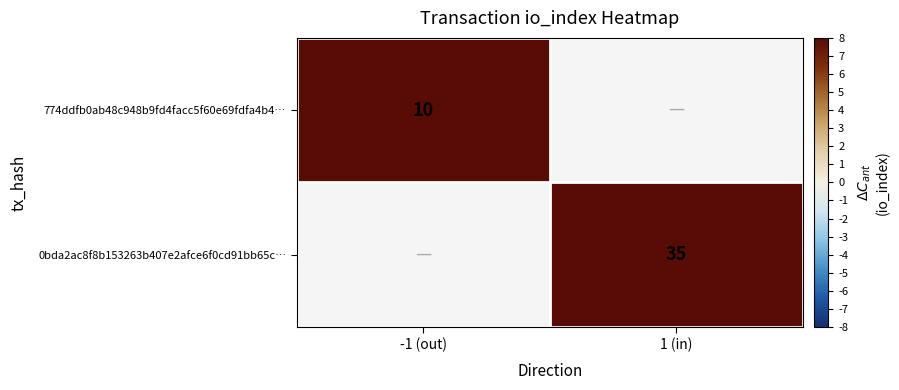

At which category does the chart reach its minimum across all series?

-1 (out)